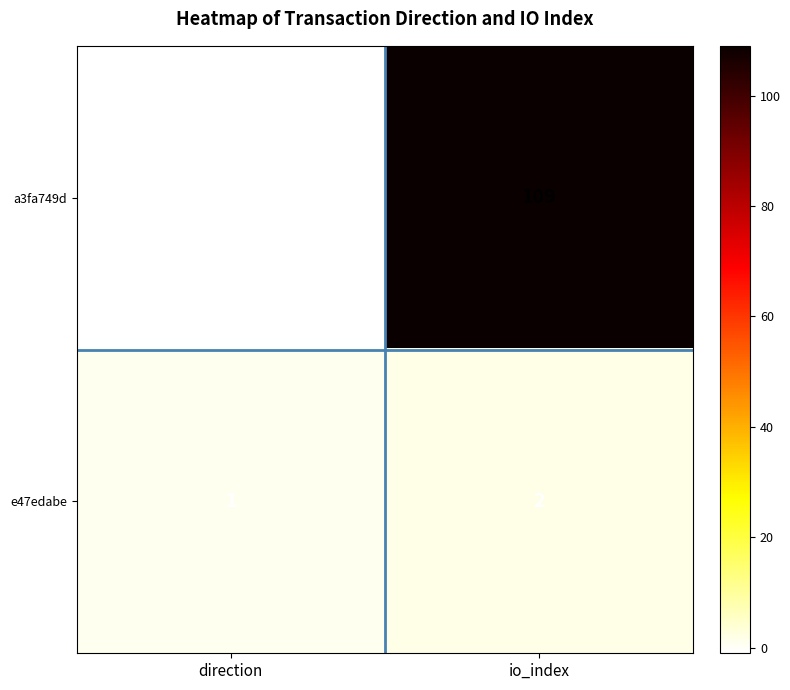

Between direction and io_index, which series saw the biggest shift?

a3fa749d